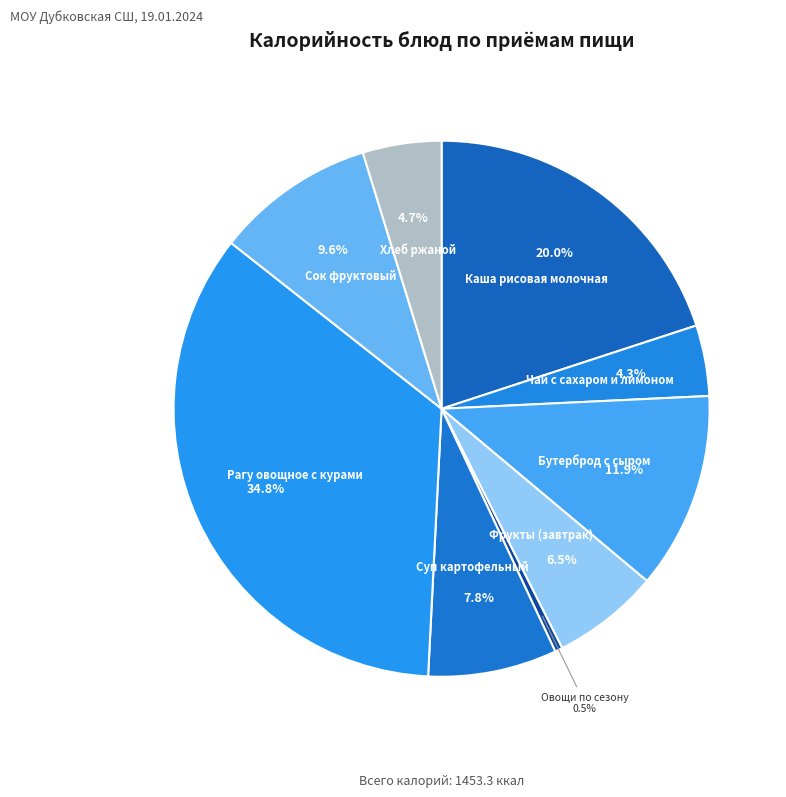

How many segments does this pie chart have?

9